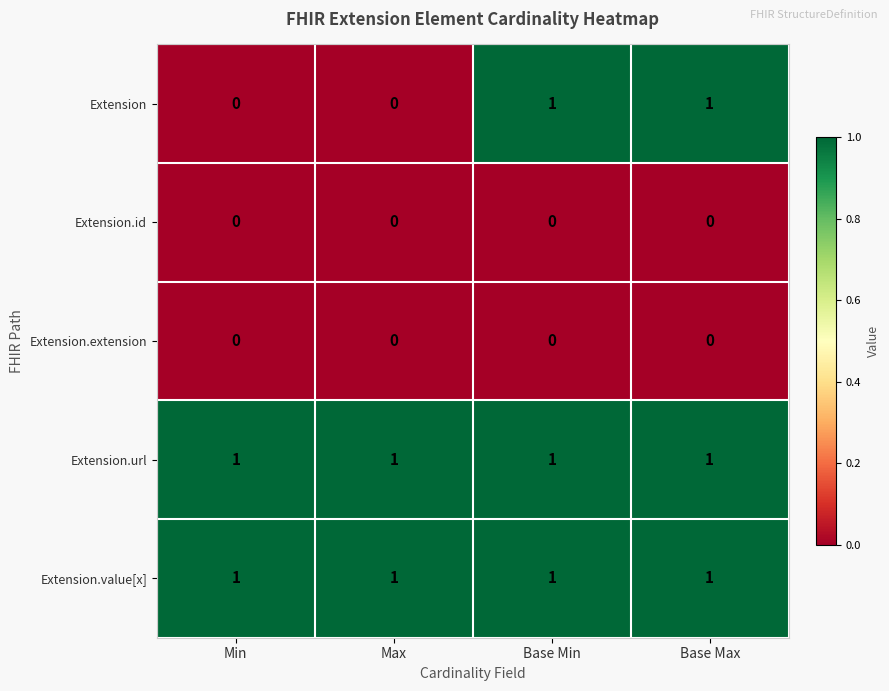

Reading right to left, transcribe all the data shown in this chart.

Extension: Base Max=1	Base Min=1	Max=0	Min=0
Extension.id: Base Max=0	Base Min=0	Max=0	Min=0
Extension.extension: Base Max=0	Base Min=0	Max=0	Min=0
Extension.url: Base Max=1	Base Min=1	Max=1	Min=1
Extension.value[x]: Base Max=1	Base Min=1	Max=1	Min=1